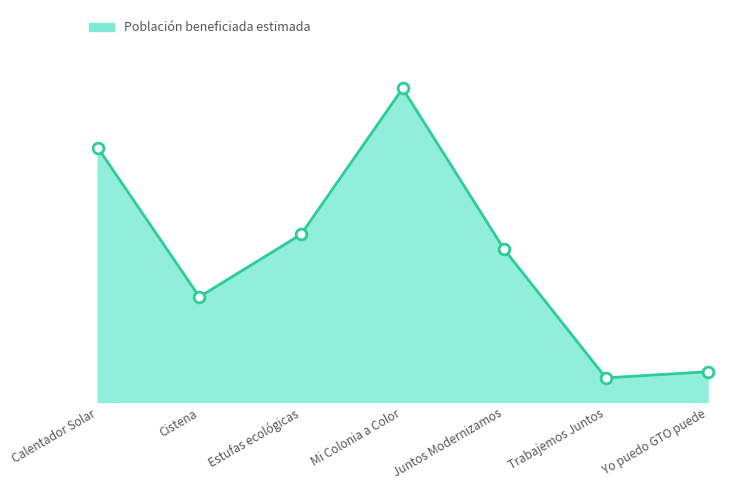

What is the change in value from Cistena to Mi Colonia a Color?

+4090